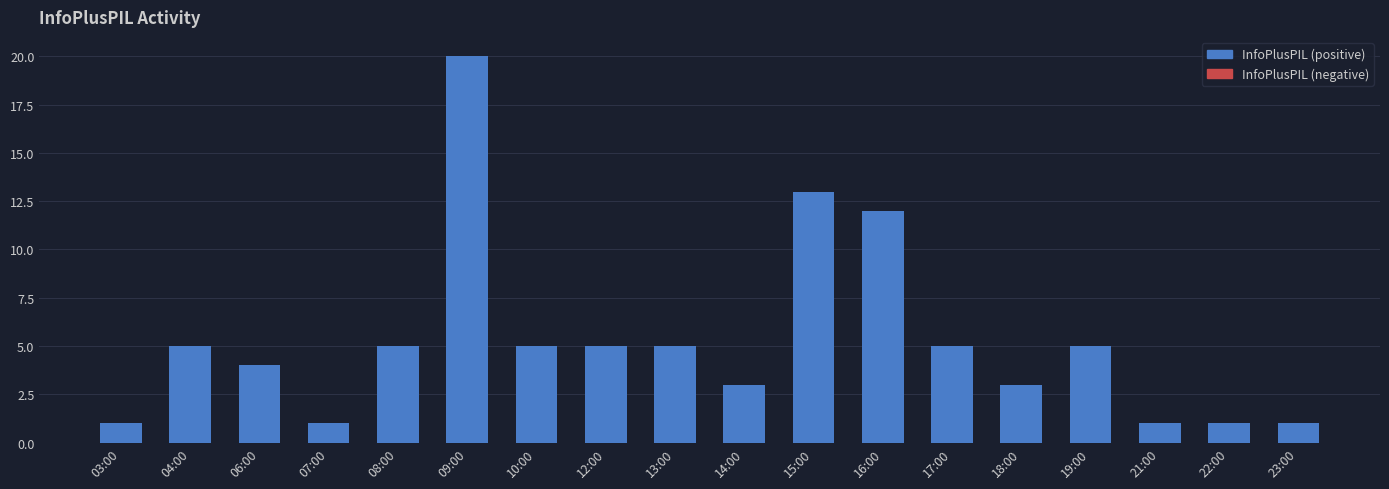

How many distinct data groups are displayed?

1